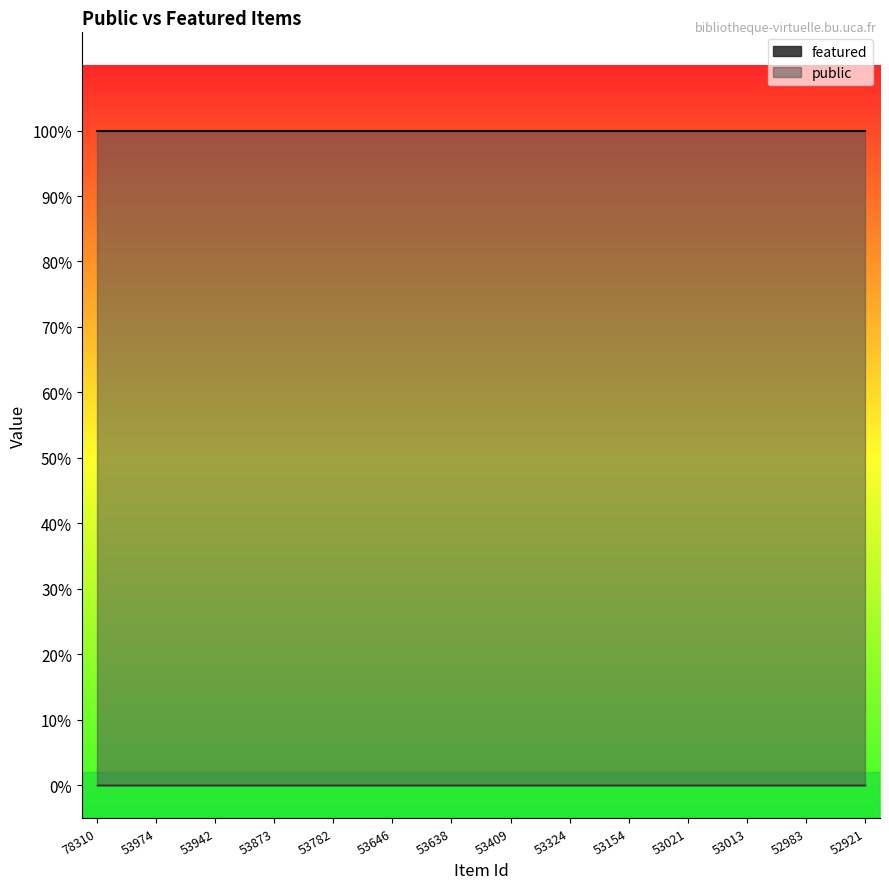

Reading left to right, list all the values displayed in this chart.

public: 1	1	1	1	1	1	1	1	1	1	1	1	1	1	1	1	1	1	1	1	1	1	1	1	1	1	1
featured: 0	0	0	0	0	0	0	0	0	0	0	0	0	0	0	0	0	0	0	0	0	0	0	0	0	0	0